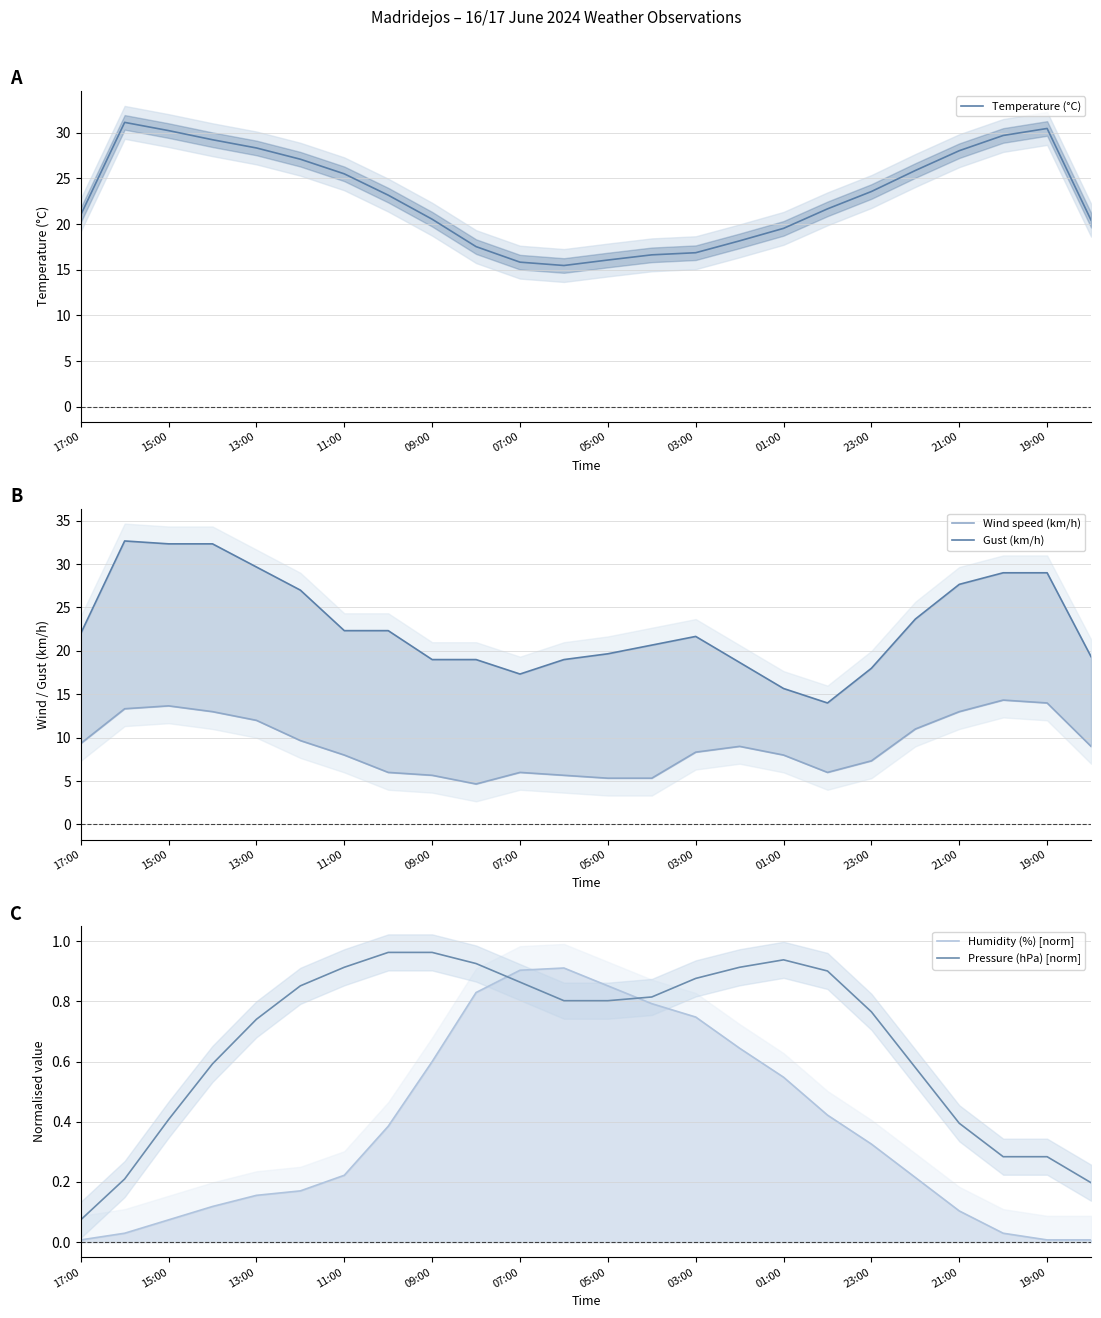

What is the average value of the Temperature (°C) series?

23.0